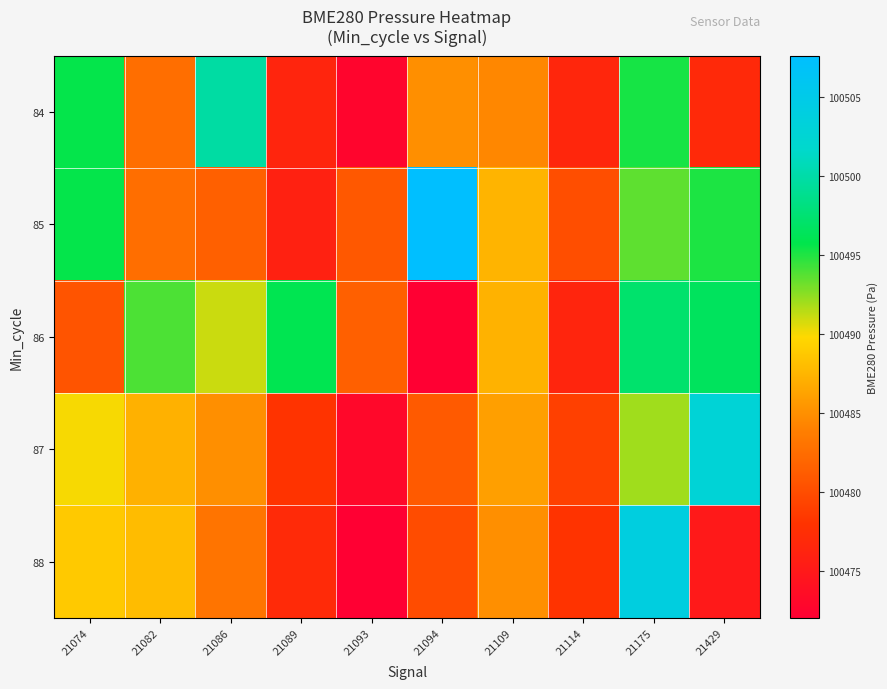

At which category does the chart reach its minimum across all series?

21093